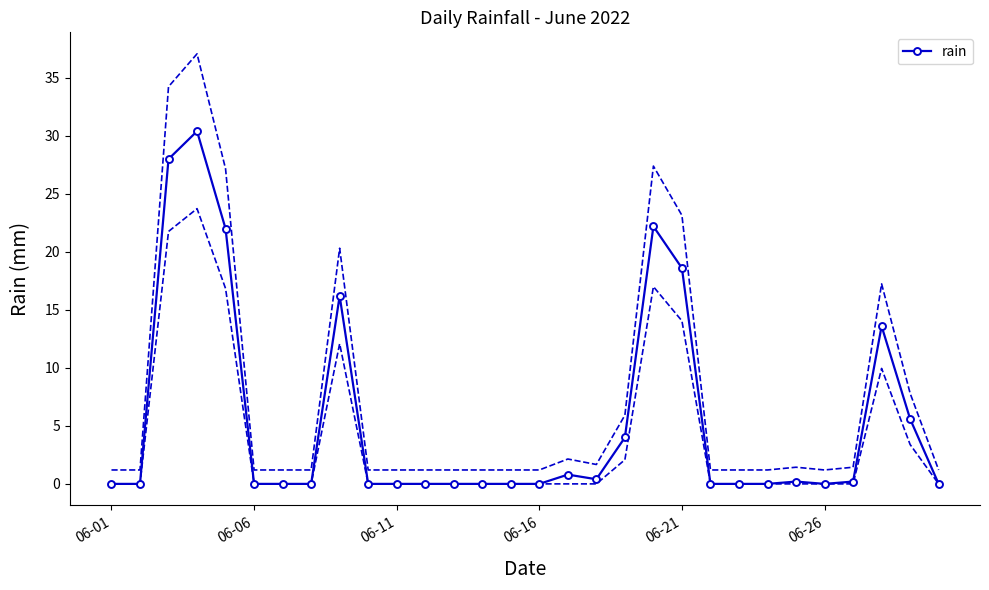

What is the change in value from 8 to 11?

-16.2